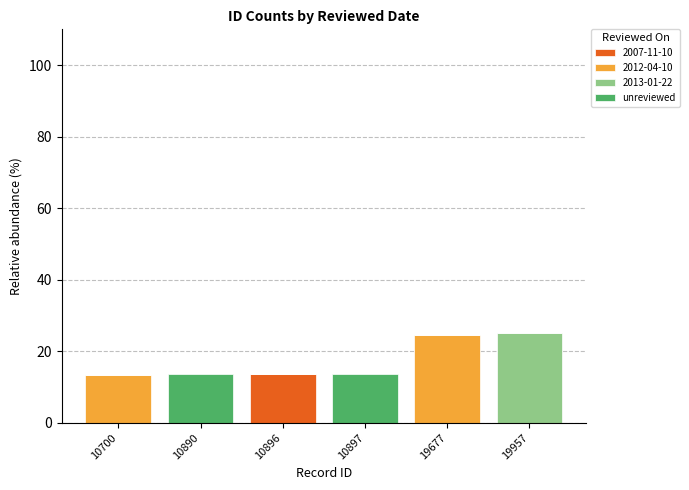

What is the total value across all series at 19677?

24.6